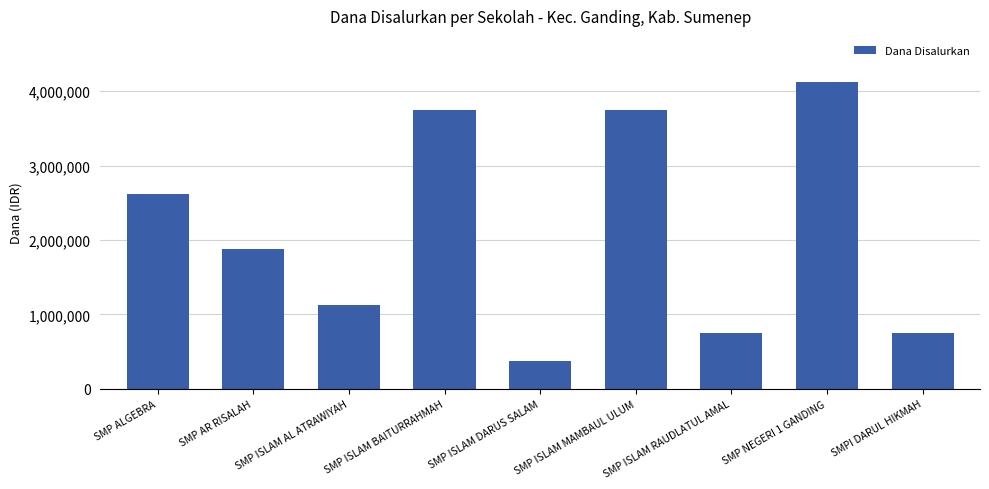

Reading left to right, transcribe all the data shown in this chart.

2625000	1875000	1125000	3750000	375000	3750000	750000	4125000	750000